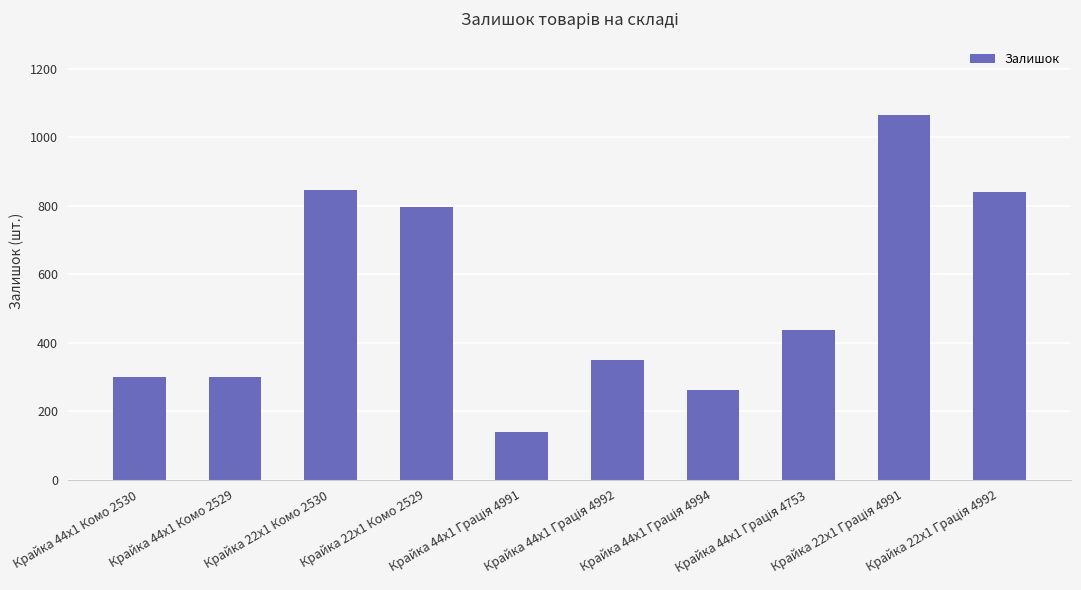

What is the smallest value displayed?

139